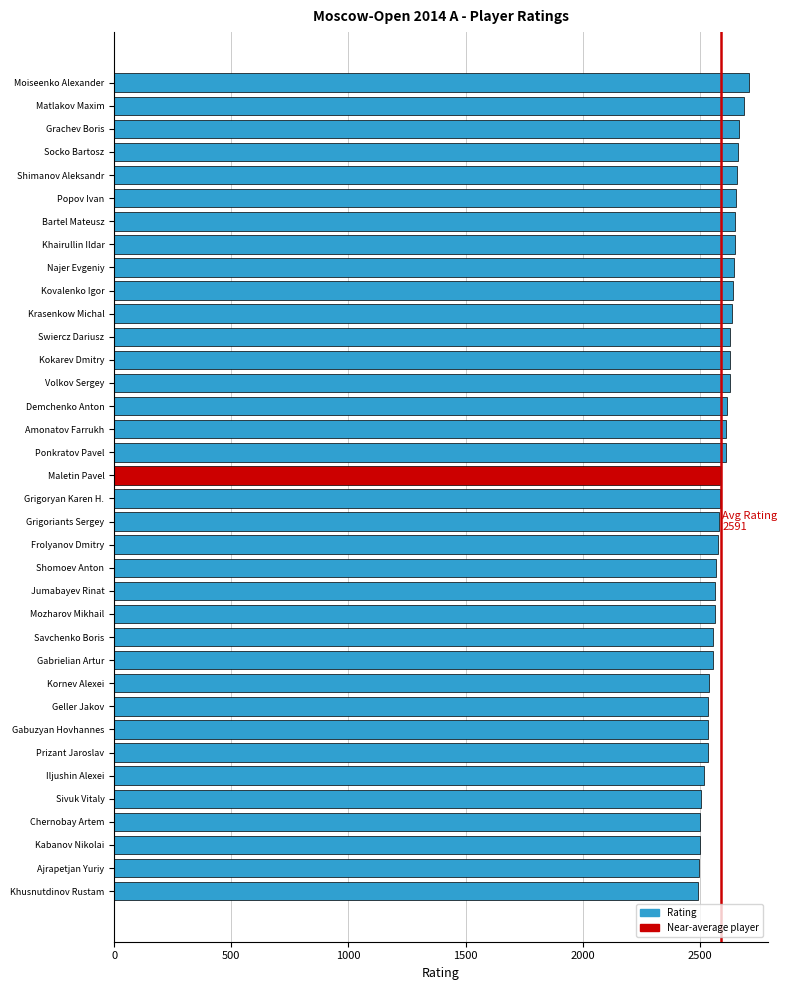

What is the label of the 9th bar from the top?

Najer Evgeniy